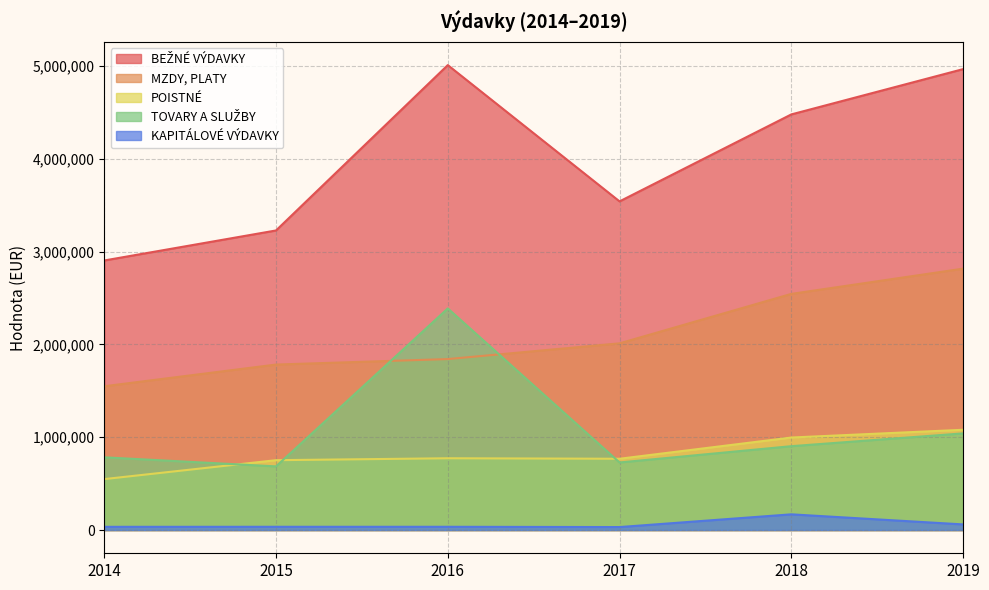

What is the difference between the maximum and minimum values in the BEŽNÉ VÝDAVKY series?

2104520